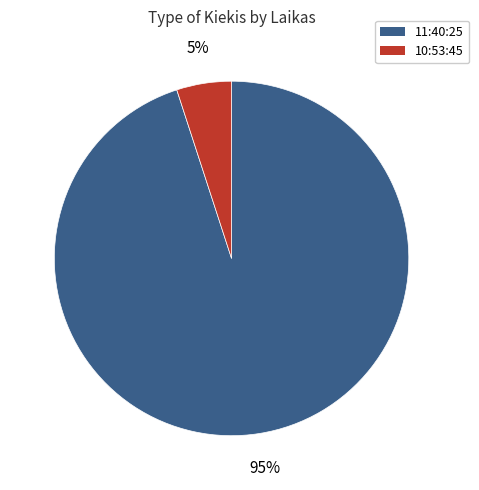

Is it true that 10:53:45 is 5% of the pie?

True